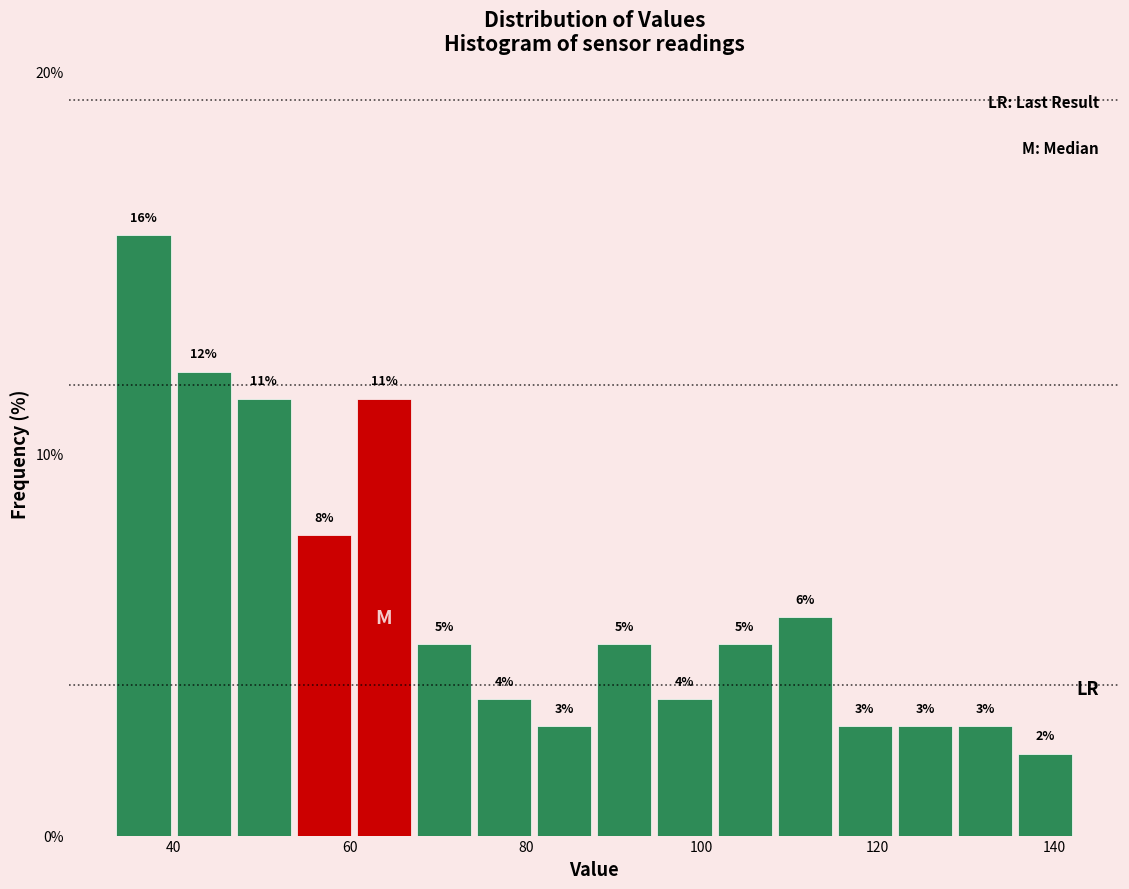

Around what value on the x-axis is the tallest bar? Give the approximate position of its centre, as read against the axis.

36